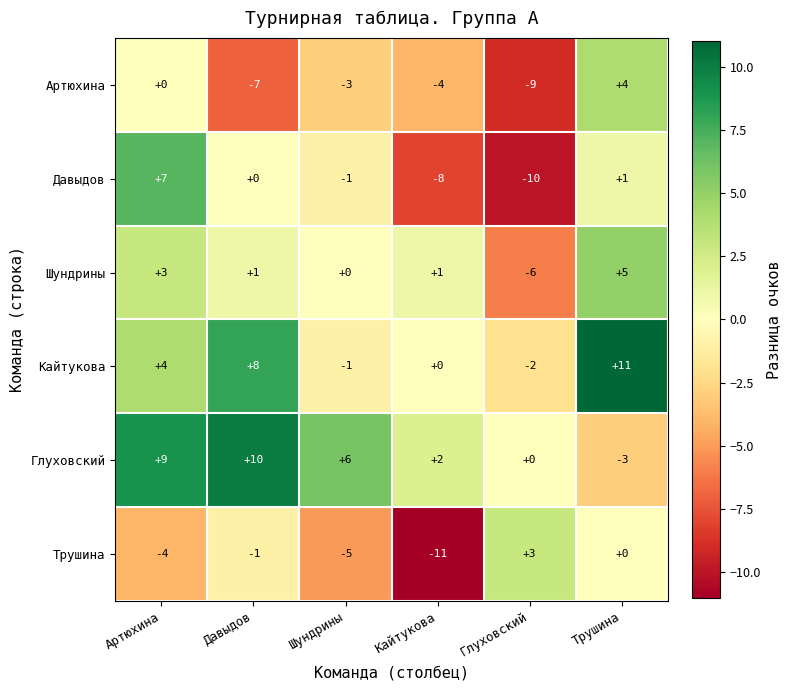

List the labels in order of Кайтукова value, smallest first.

Глуховский, Шундрины, Кайтукова, Артюхина, Давыдов, Трушина